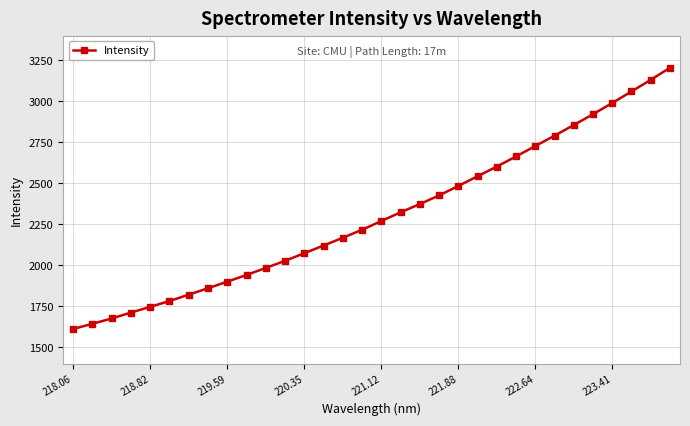

True or false: there are more than 0 points higher than both neighbors.

False